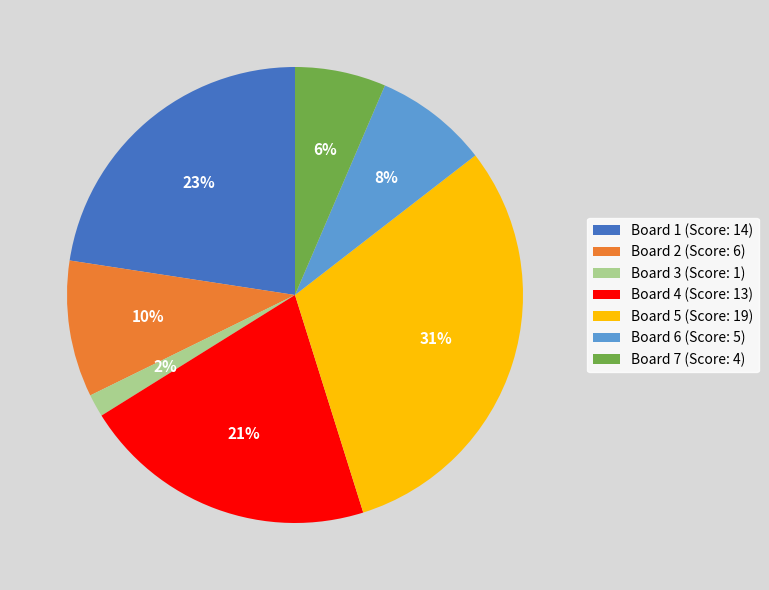

Does Board 7 represent more than half of the total?

No